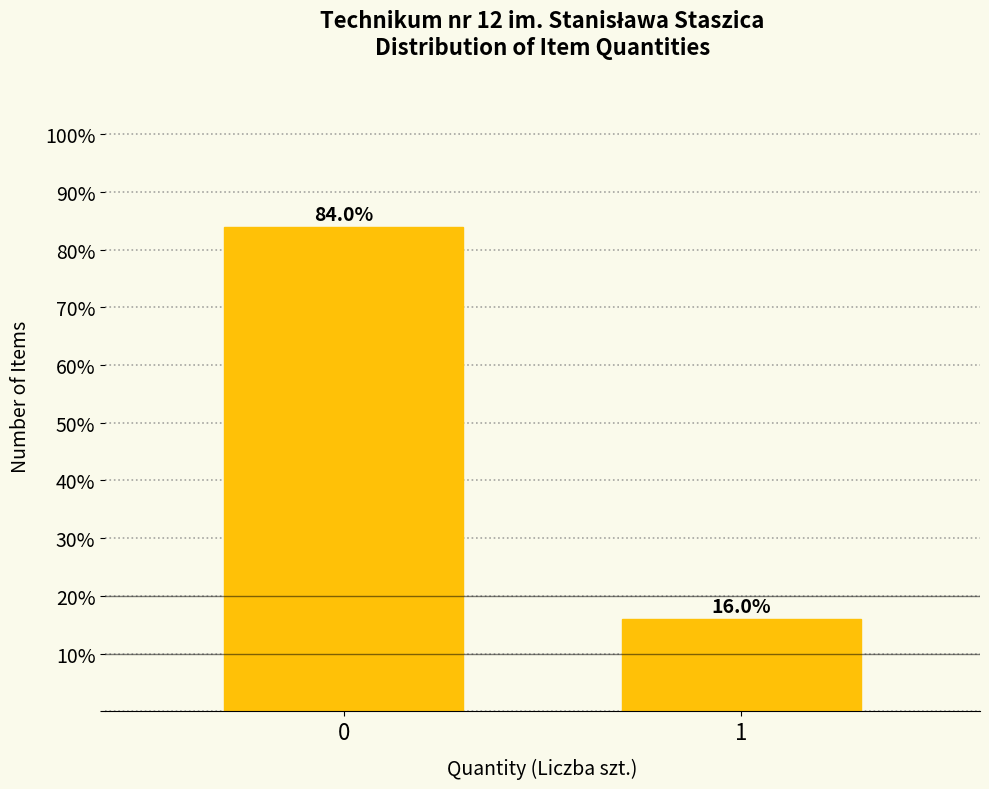

Reading left to right, transcribe all the data shown in this chart.

0=84.0	1=16.0